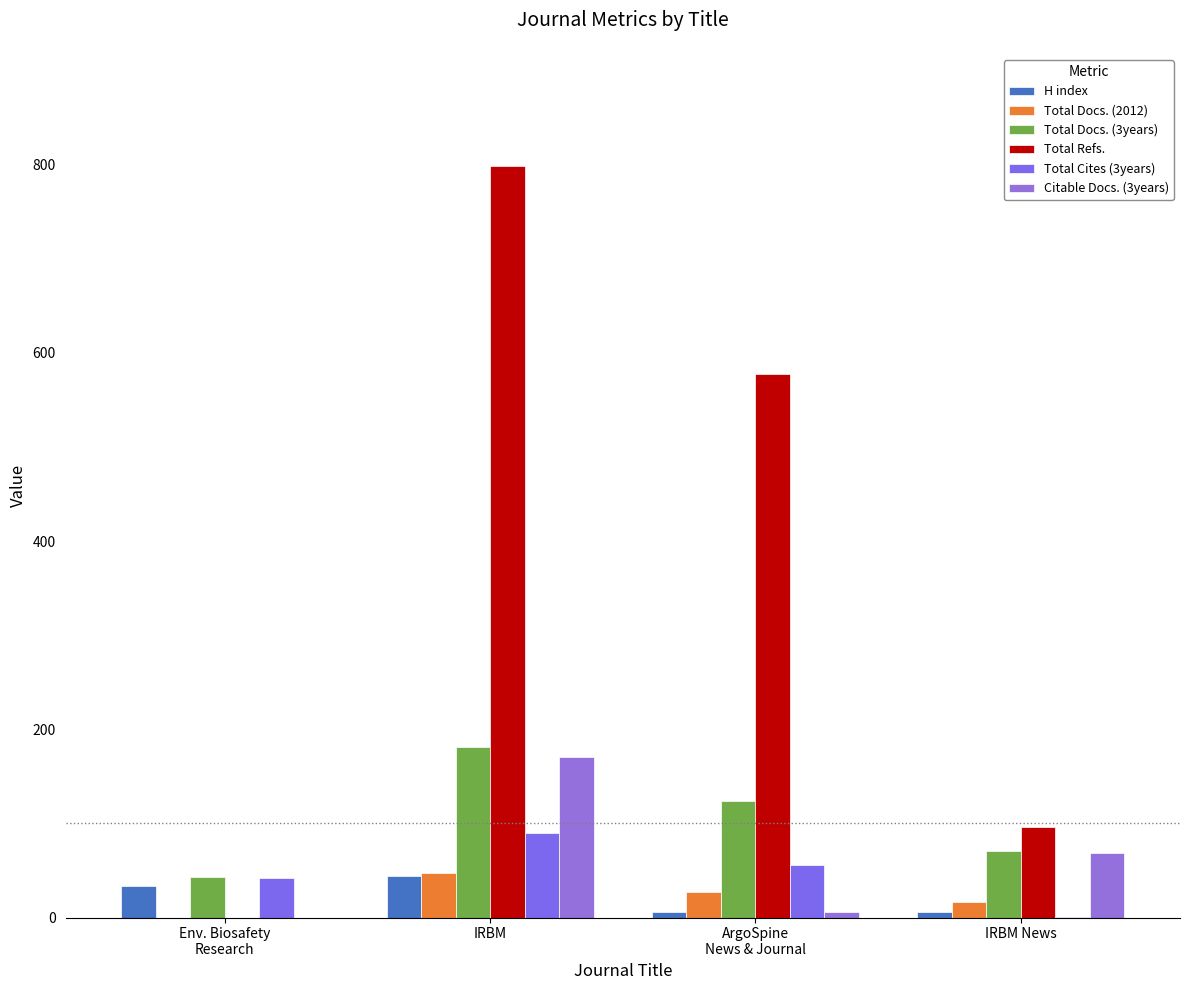

What is the greatest value displayed?

798